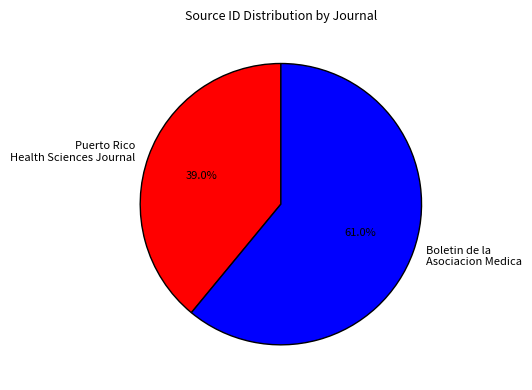

To the nearest percent, what portion does Puerto Rico Health Sciences Journal represent?

39%